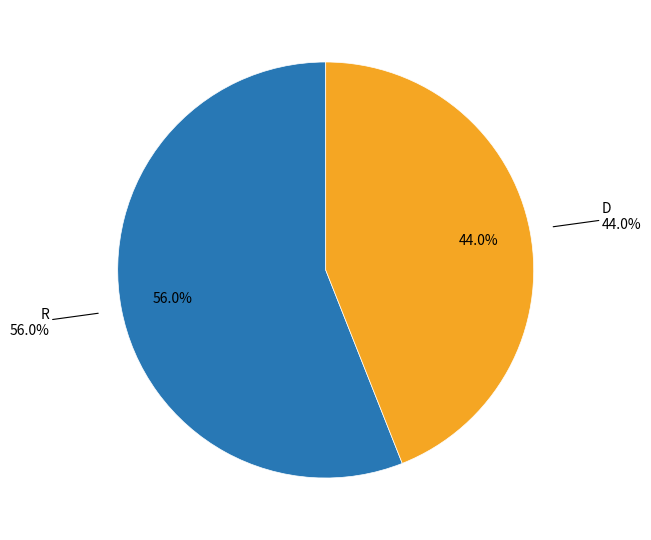

To the nearest percent, what is the difference between the largest and smallest slice percentages?

12%